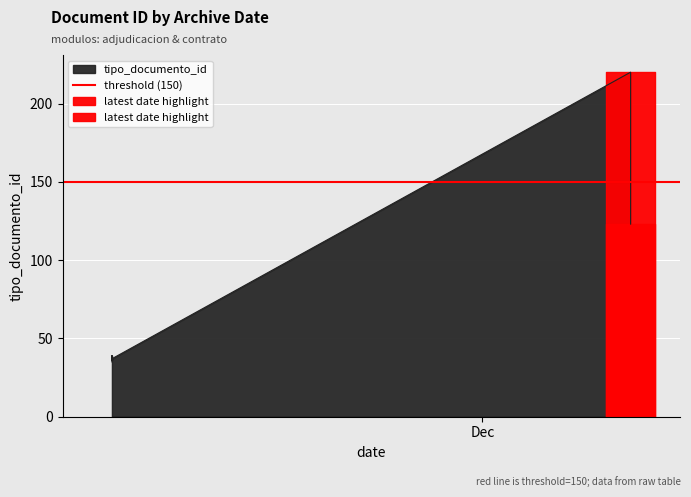

What is the difference between the maximum and minimum values?

185